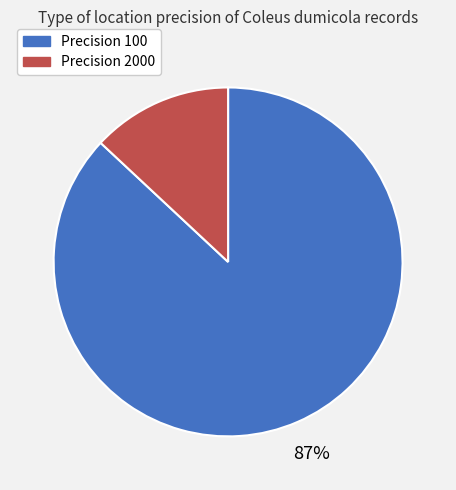

The Precision 2000 slice represents 2% of the pie. True or false?

False